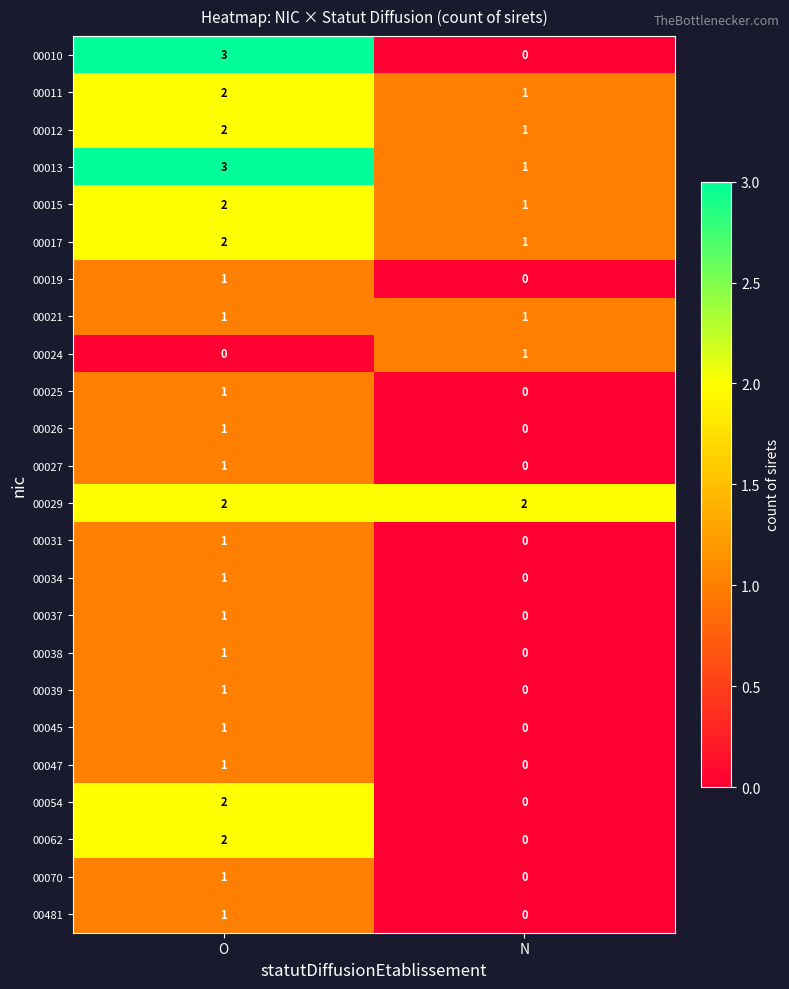

Rank the categories by 00481 value from highest to lowest.

O, N